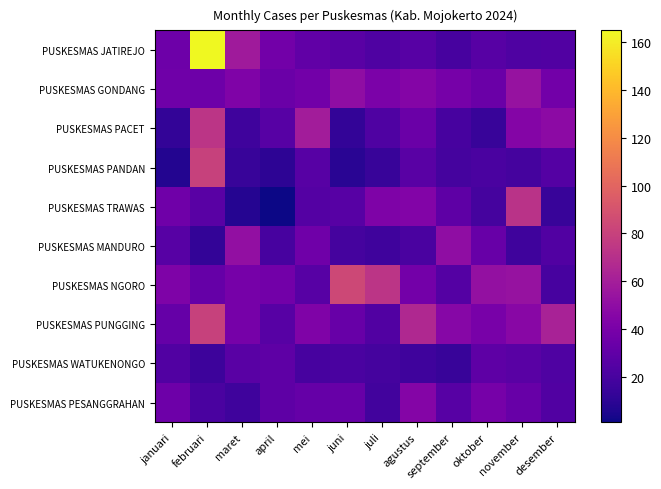

Rank the series at oktober from lowest to highest value.

PUSKESMAS PACET, PUSKESMAS TRAWAS, PUSKESMAS PANDAN, PUSKESMAS JATIREJO, PUSKESMAS WATUKENONGO, PUSKESMAS MANDURO, PUSKESMAS GONDANG, PUSKESMAS PESANGGRAHAN, PUSKESMAS PUNGGING, PUSKESMAS NGORO